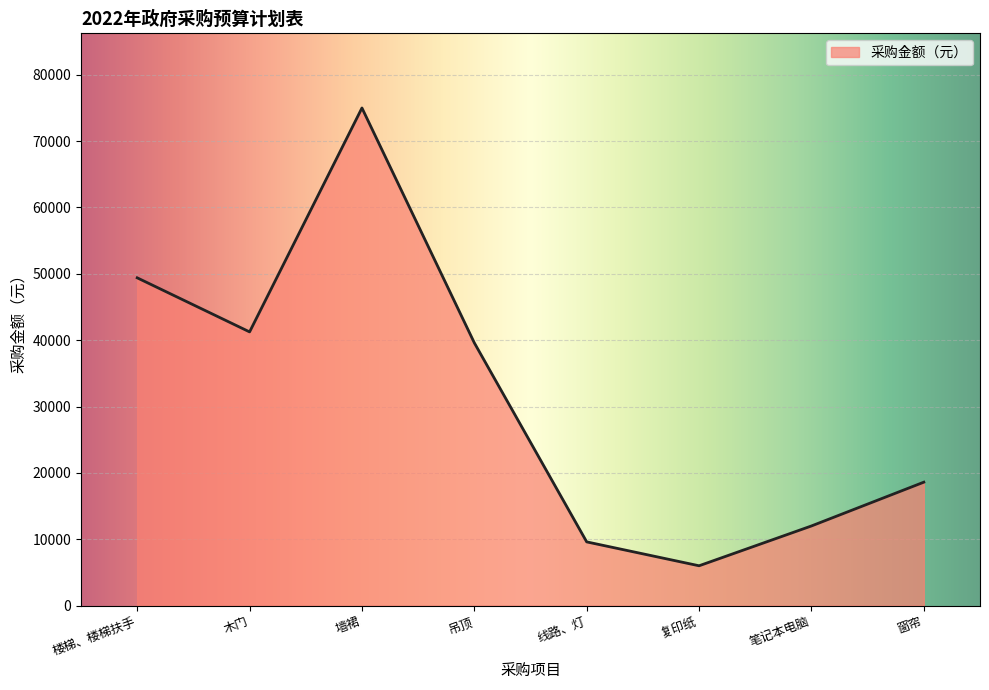

Where is the first local minimum?

木门